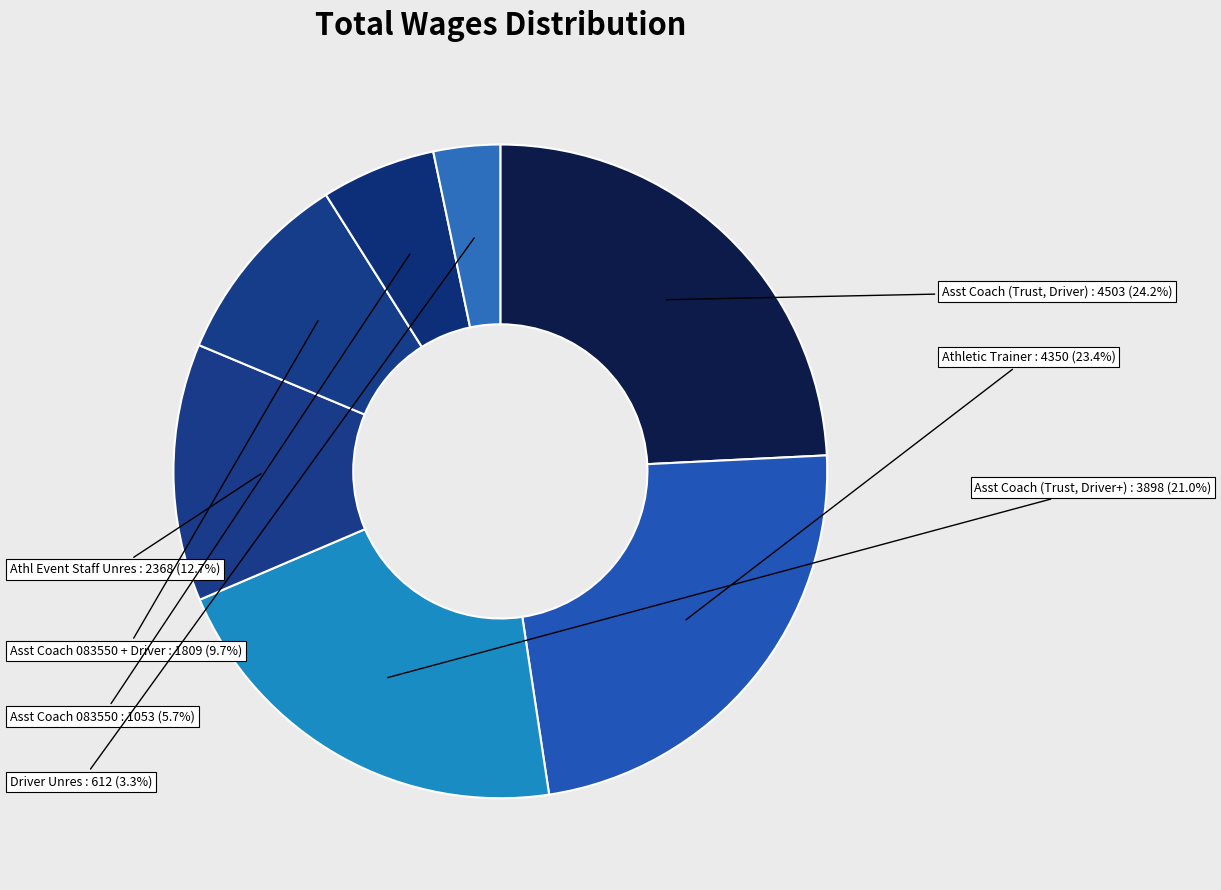

Which category has the biggest portion of the pie?

Asst Coach (Trust, Driver)